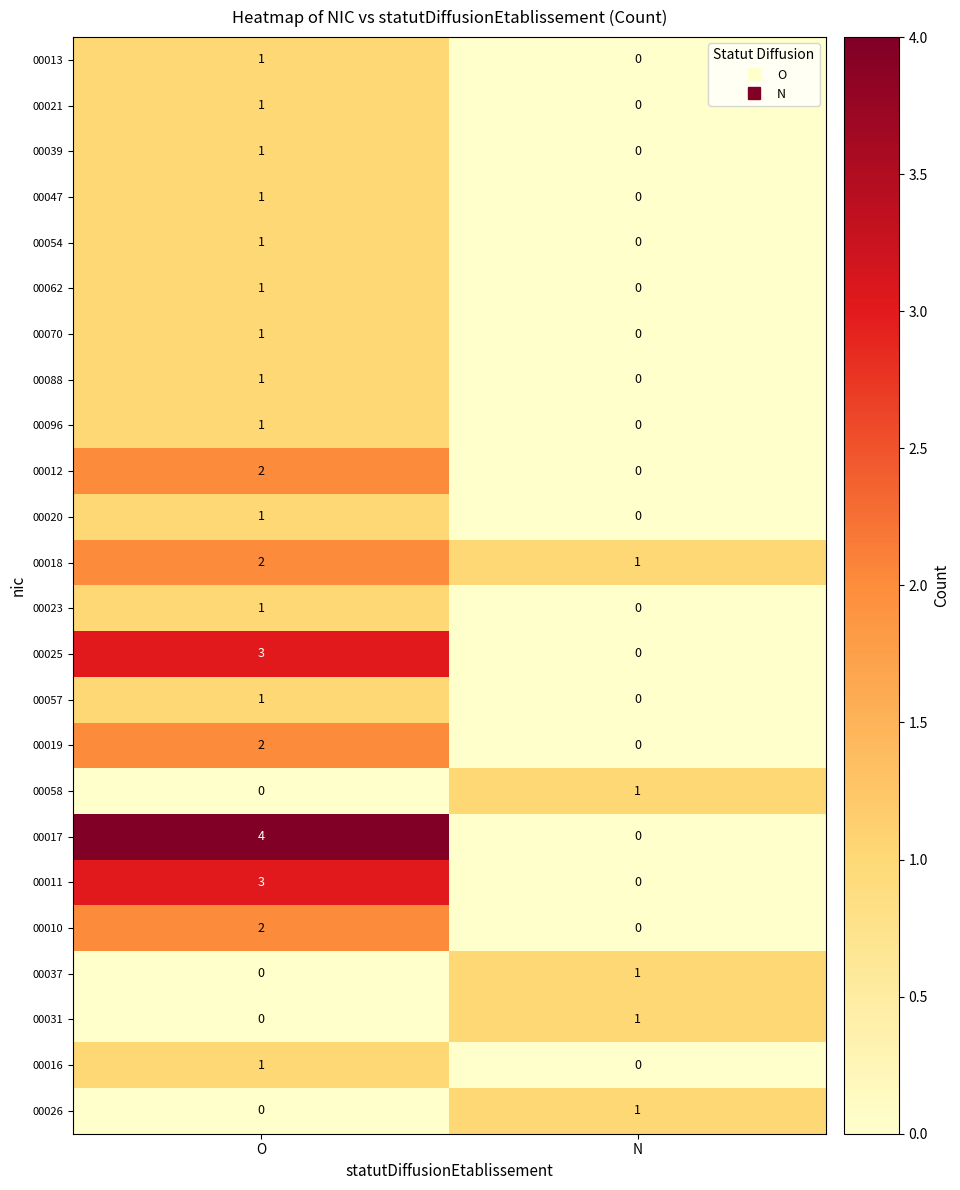

The value of 00018 at O is 4. True or false?

False